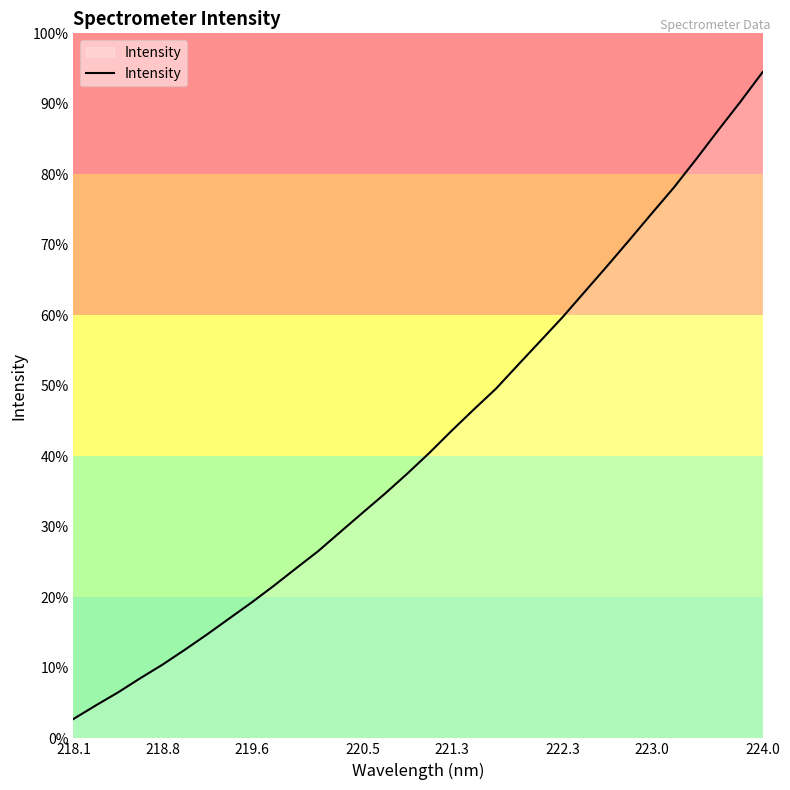

Does the chart have visible grid lines?

No